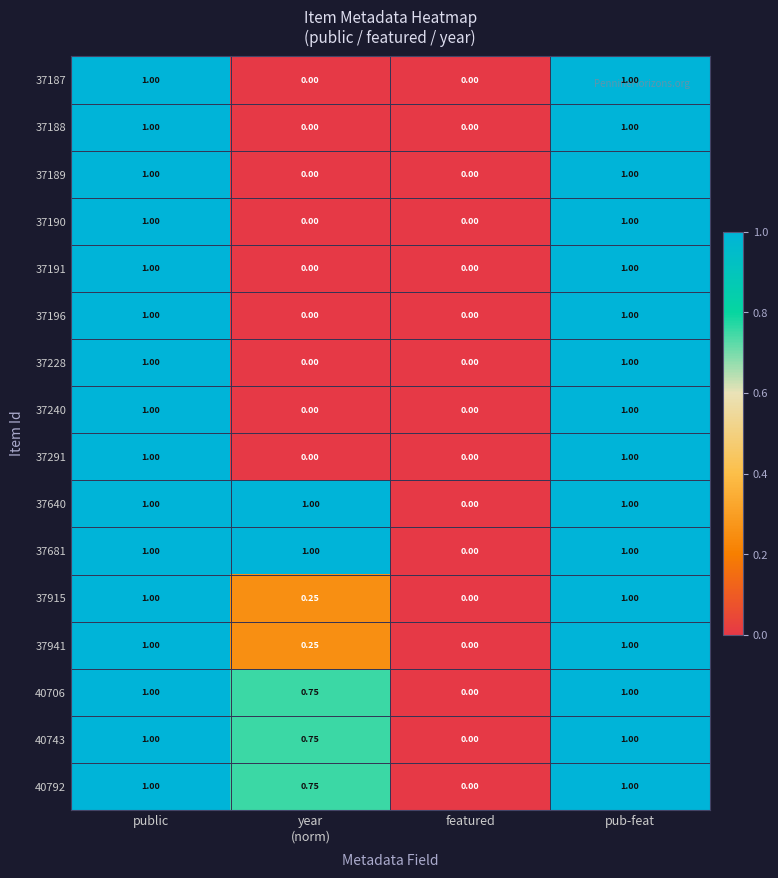

Where is 40706 nearest to the value 0?

featured